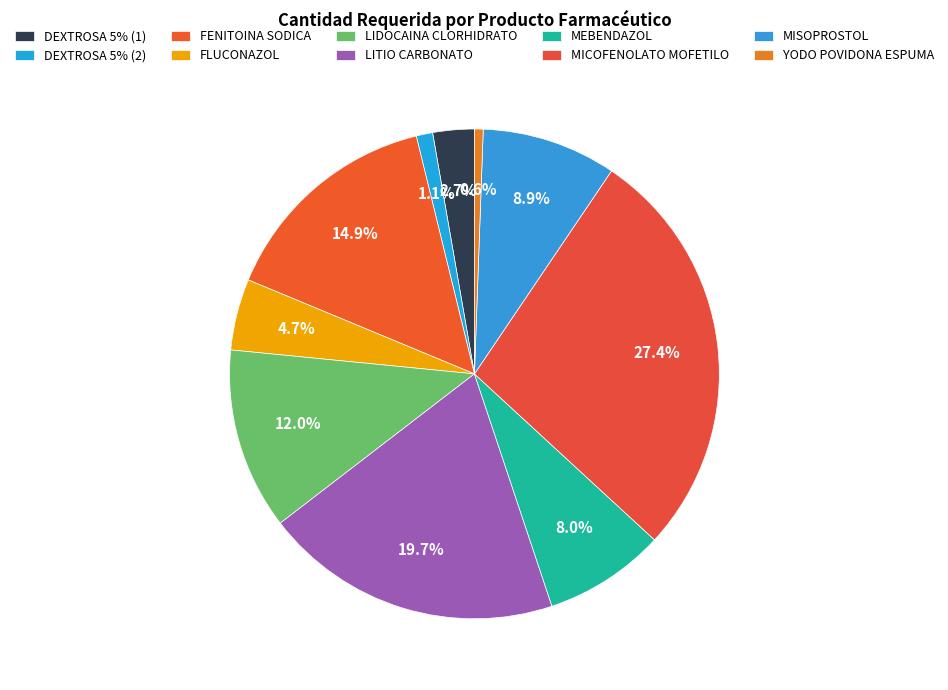

Rank the categories by value from lowest to highest.

YODO POVIDONA ESPUMA, DEXTROSA 5% (2), DEXTROSA 5% (1), FLUCONAZOL, MEBENDAZOL, MISOPROSTOL, LIDOCAINA CLORHIDRATO, FENITOINA SODICA, LITIO CARBONATO, MICOFENOLATO MOFETILO